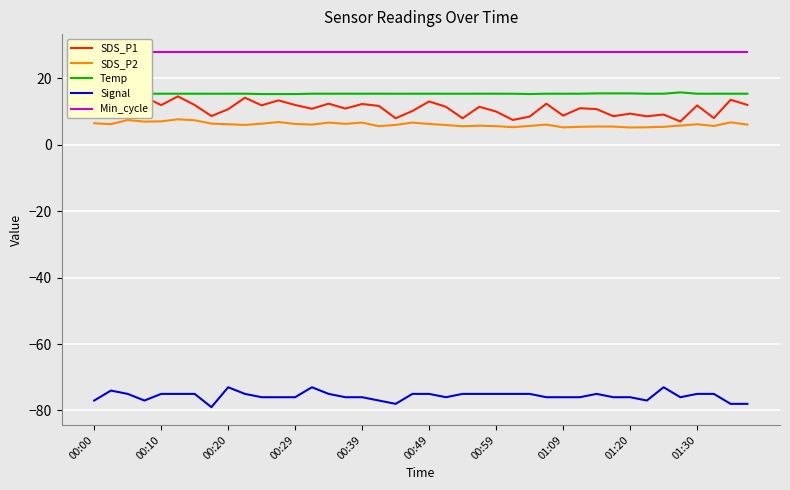

Does the chart display data point markers on the line(s)?

No